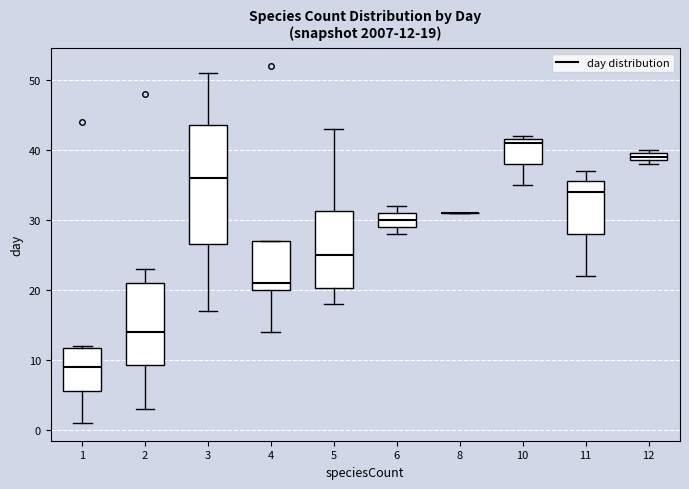

Which box is the tallest, from its lower edge to its upper edge?

3